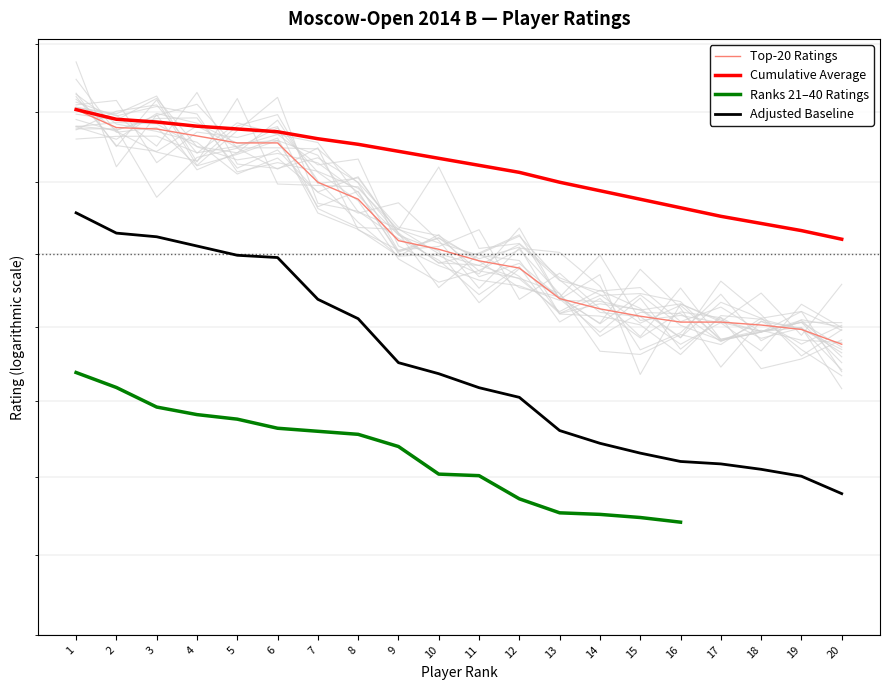

The value of Ranks 21–40 Ratings at 8 is 630.7. True or false?

False